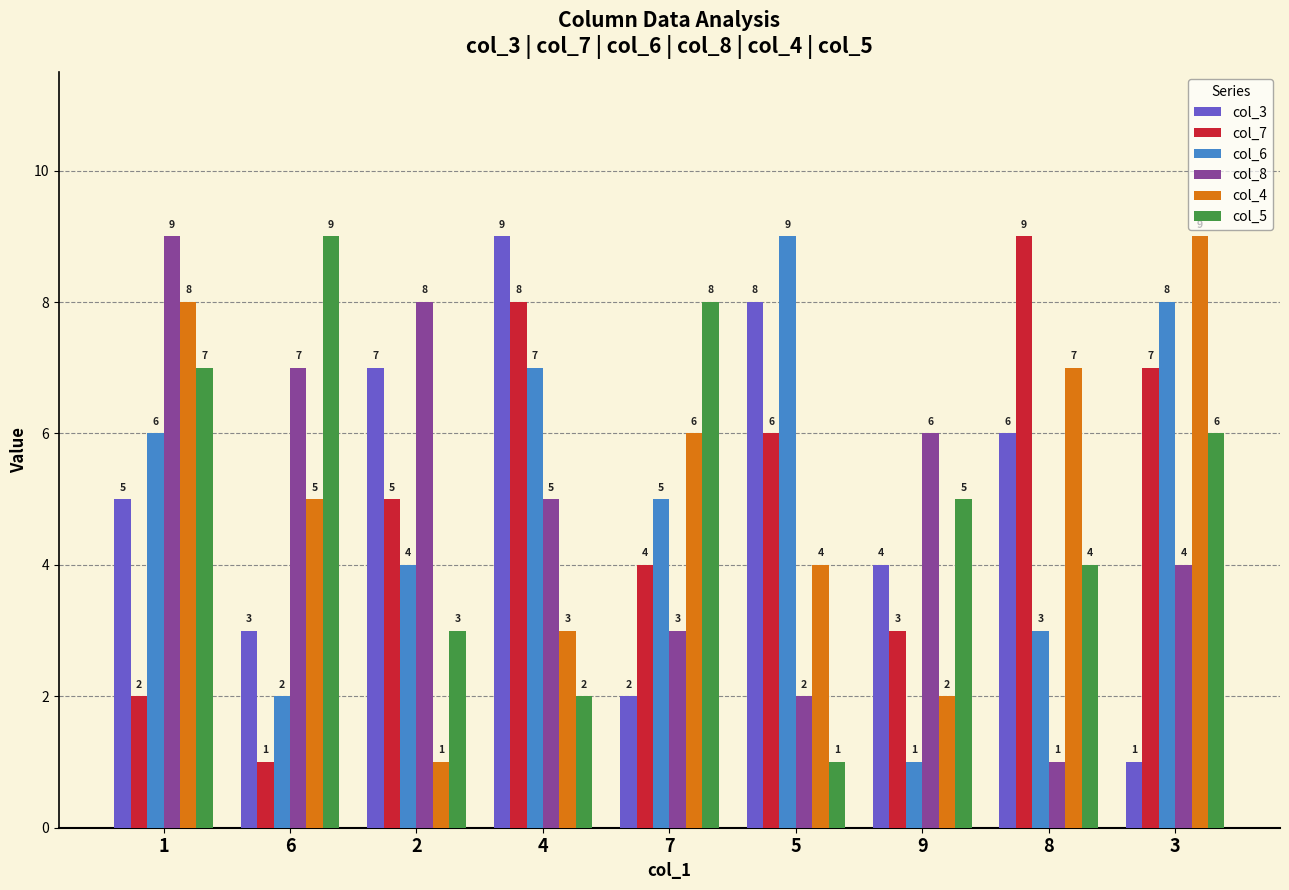

What is the total value across all series at 8?

30